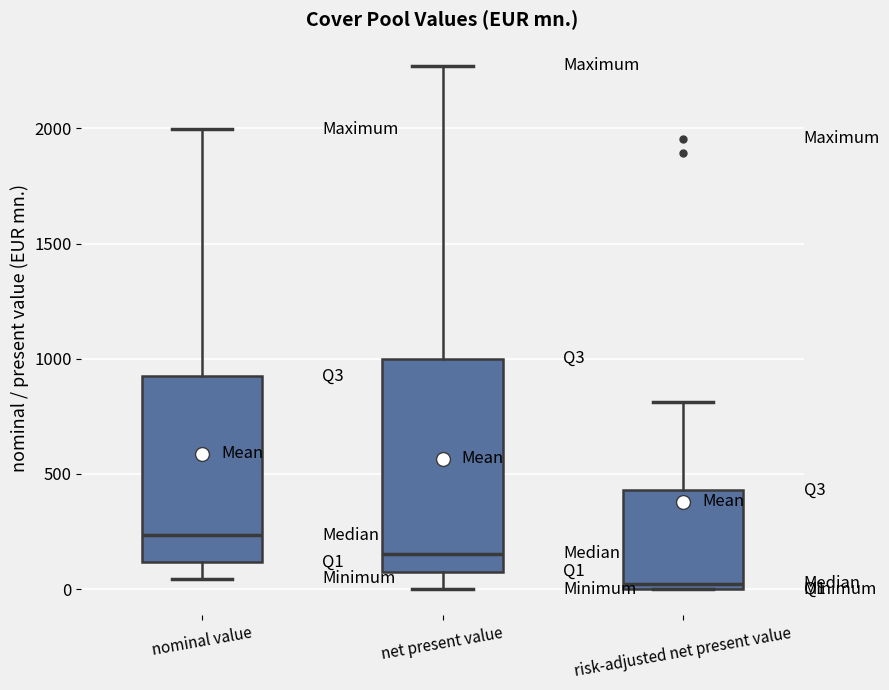

Which box has the highest median line?

nominal value